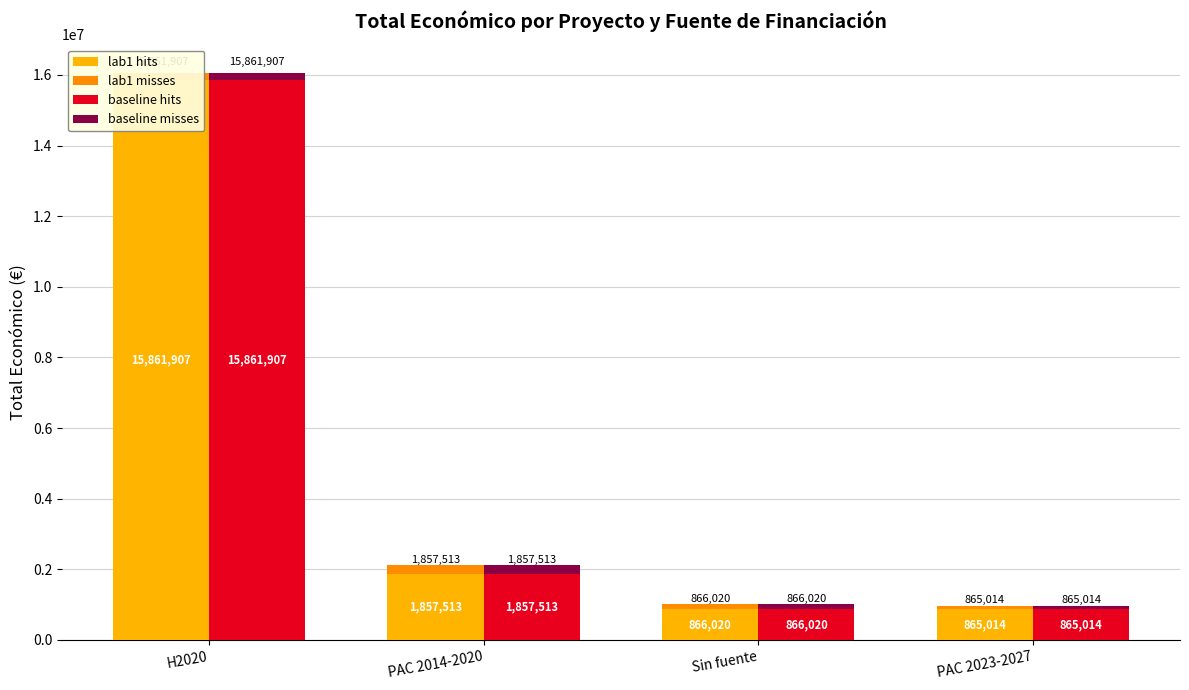

What is the smallest value displayed?

100000